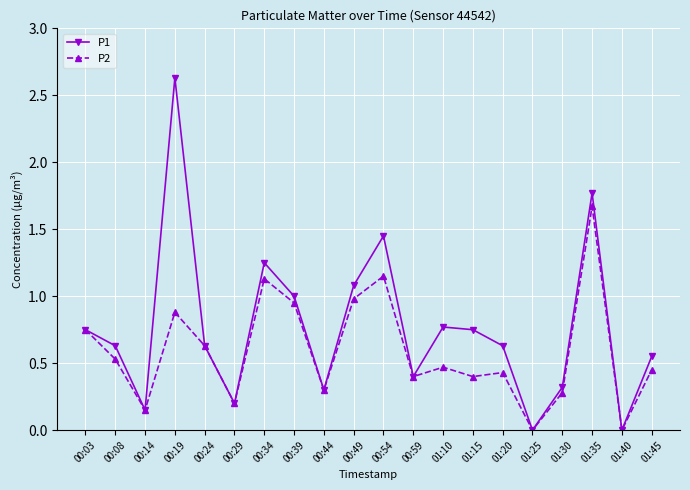

The value of P1 at 00:34 is 0.4. True or false?

False